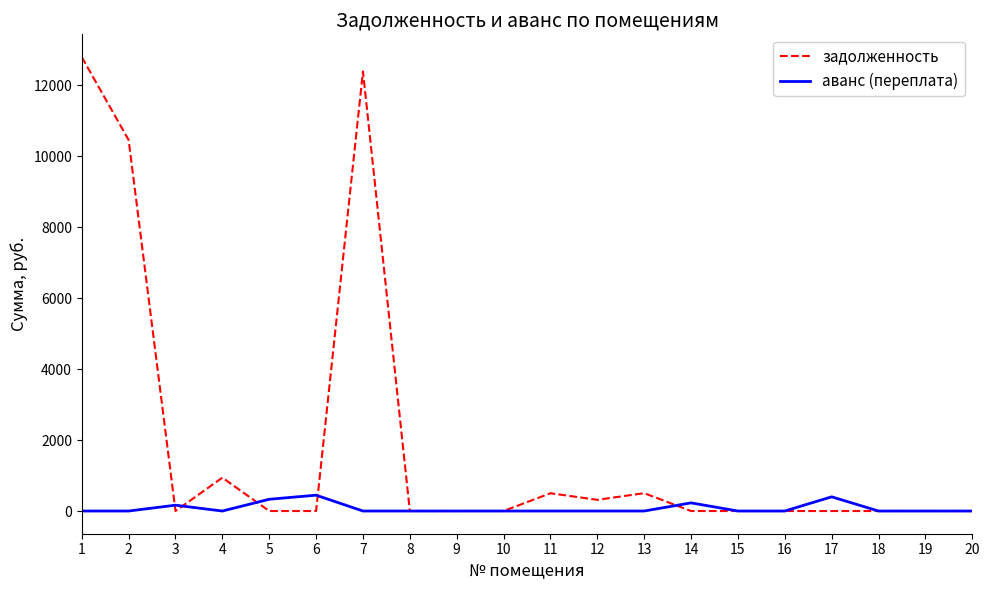

Rank the series at 7 from highest to lowest value.

задолженность, аванс (переплата)